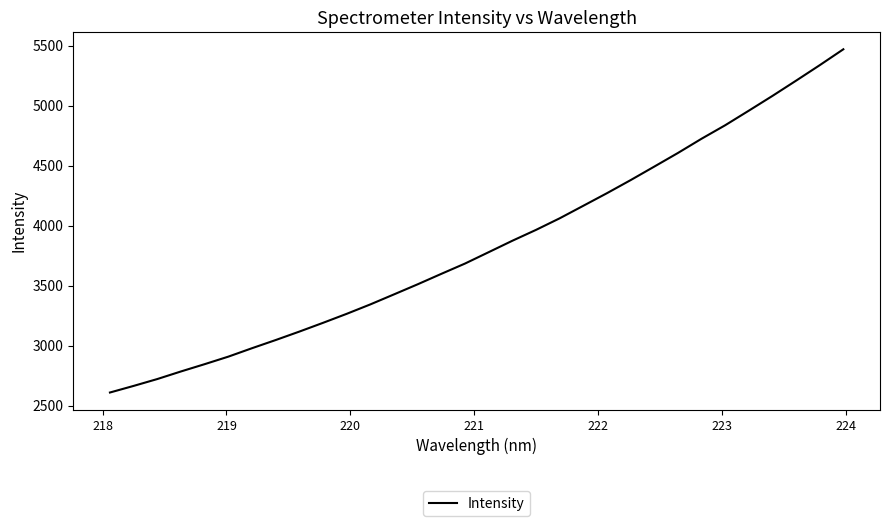

What is the difference between the maximum and minimum values?

2859.6